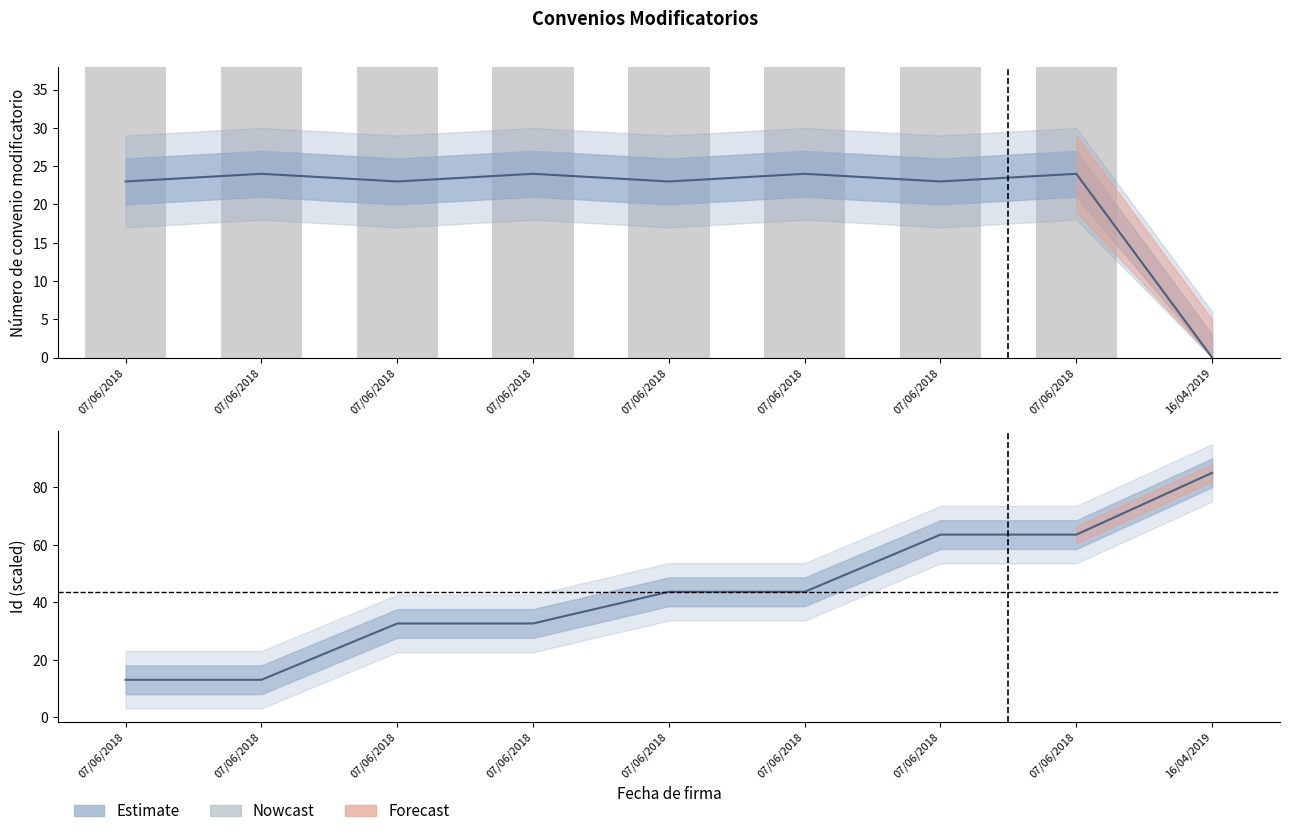

What is the label of the 3rd bar from the left?

07/06/2018